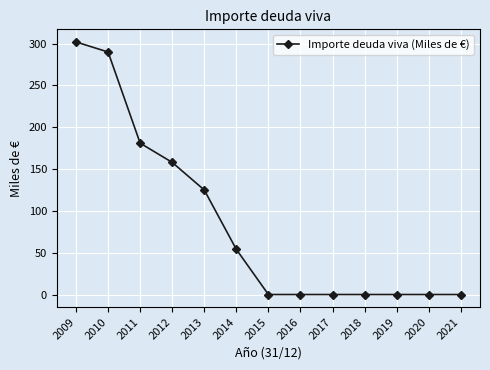

What is the average value?

85